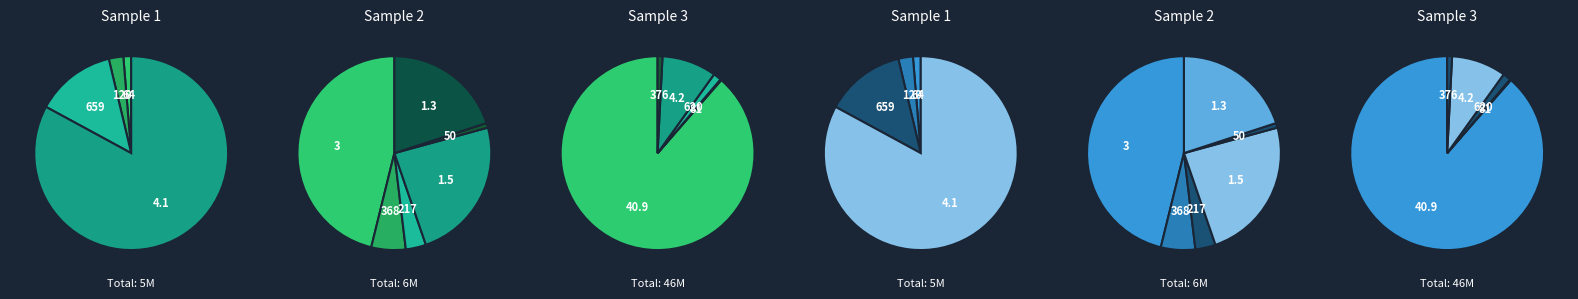

Is it true that 17 is 0% of the pie?

True